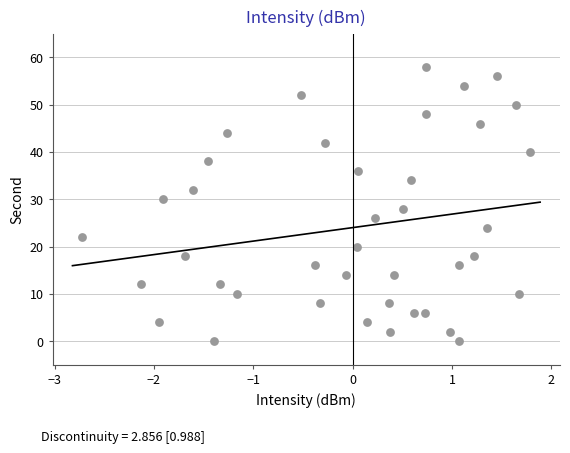

What is the range of Y values (max minus min)?

58